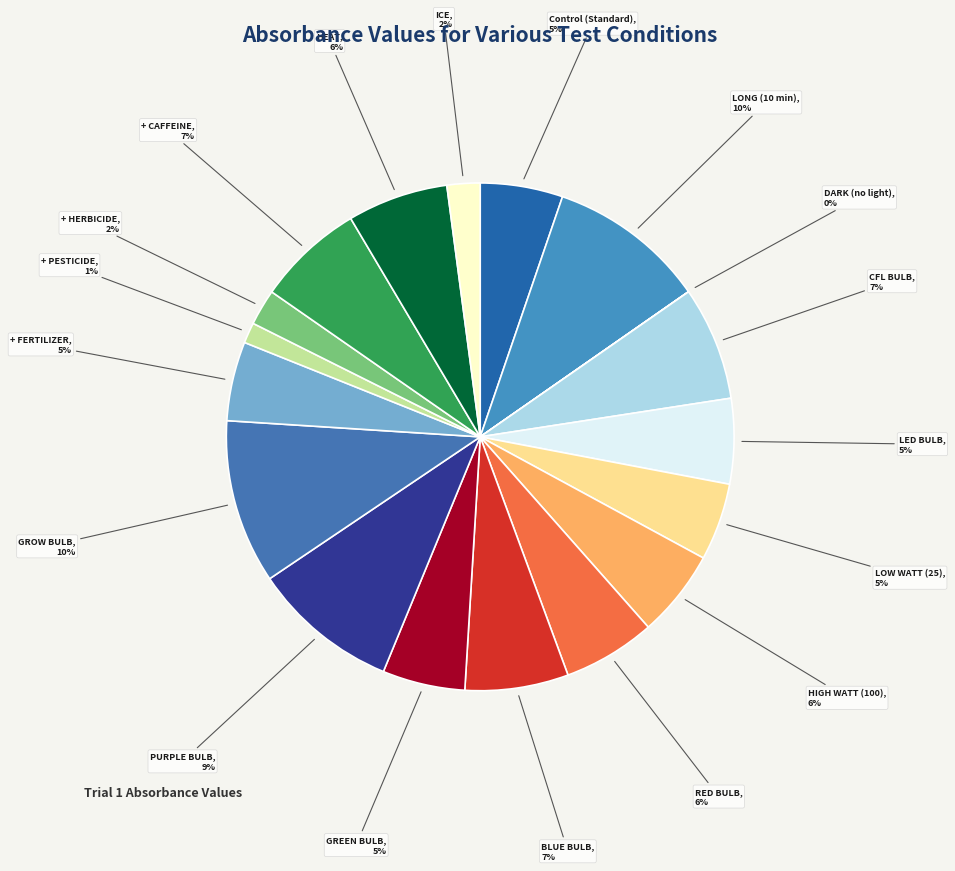

Combined, do HEAT and BLUE BULB account for over 50%?

No